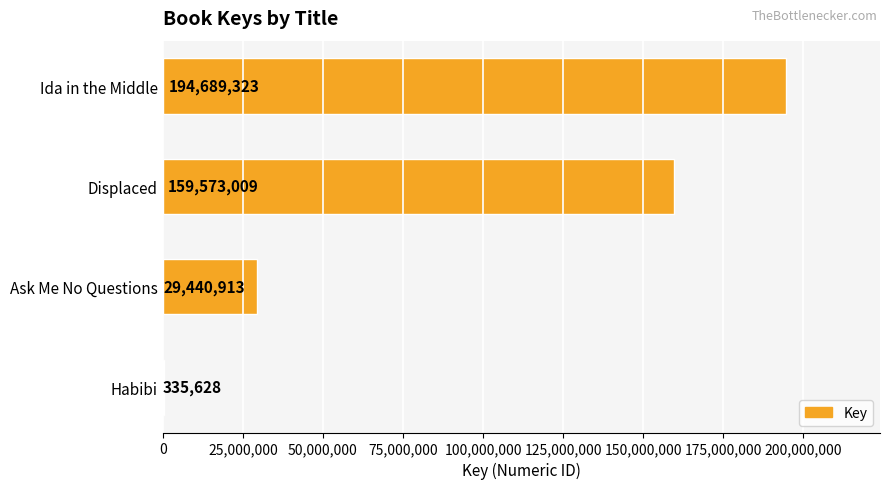

True or false: the data shows 194689323 at Ida in the Middle.

True